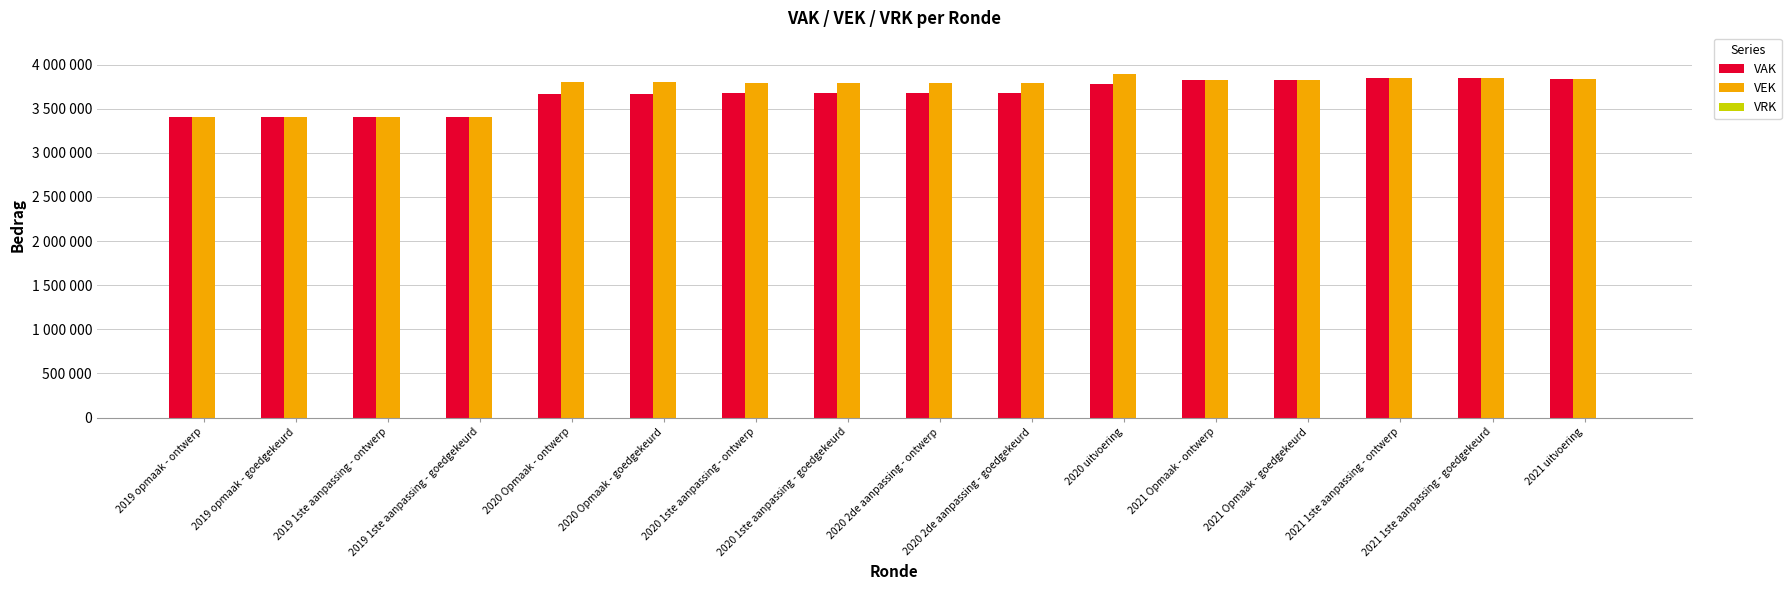

Rank the series by their maximum value, from lowest to highest.

VAK, VEK